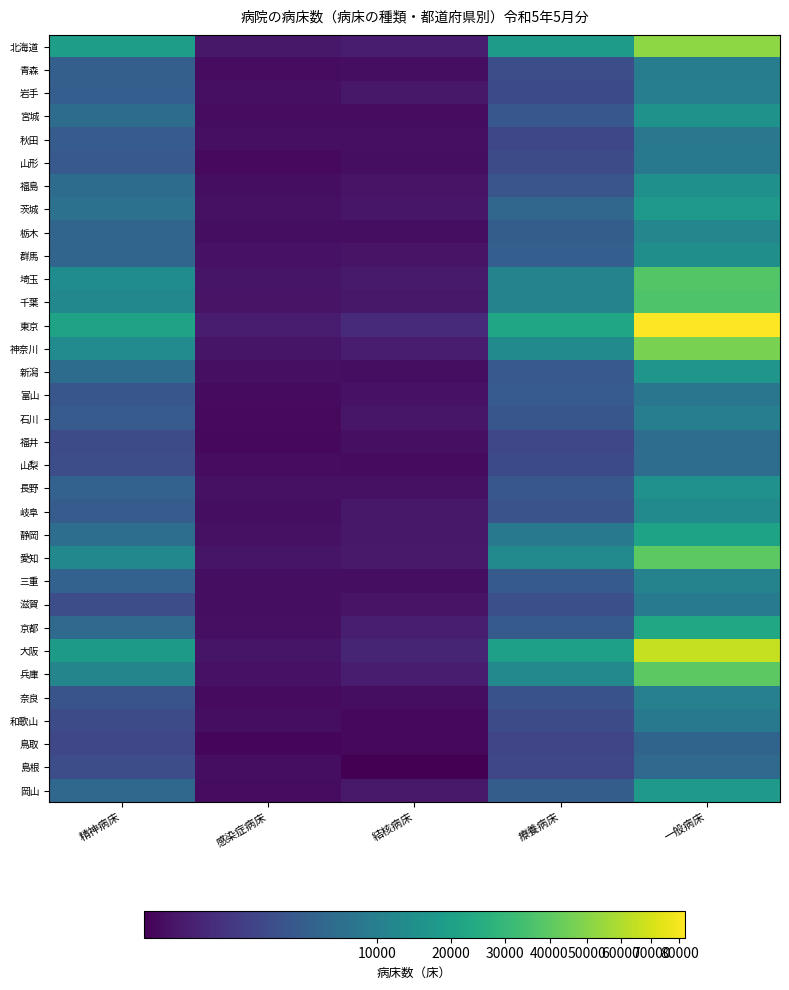

Rank the series by their maximum value, from lowest to highest.

鳥取, 島根, 山梨, 福井, 富山, 秋田, 山形, 和歌山, 滋賀, 青森, 石川, 岩手, 奈良, 三重, 栃木, 岐阜, 群馬, 福島, 長野, 宮城, 新潟, 岡山, 茨城, 静岡, 京都, 千葉, 埼玉, 兵庫, 愛知, 神奈川, 北海道, 大阪, 東京